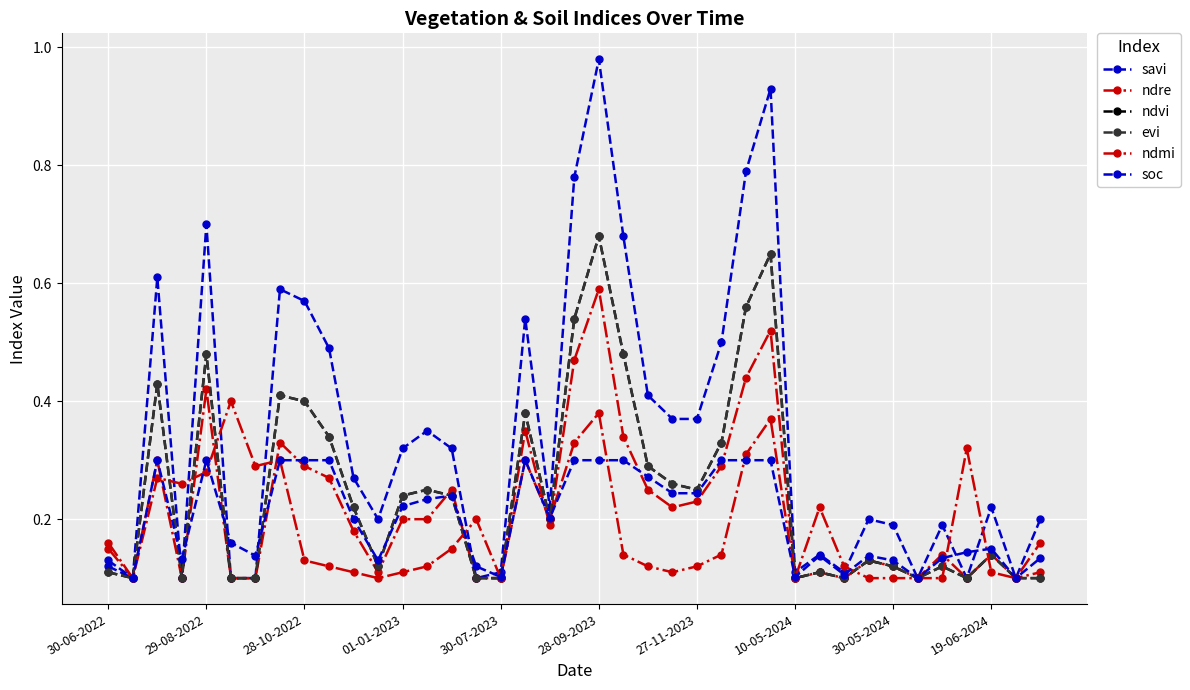

How many intersections are there between ndvi and soc?

10